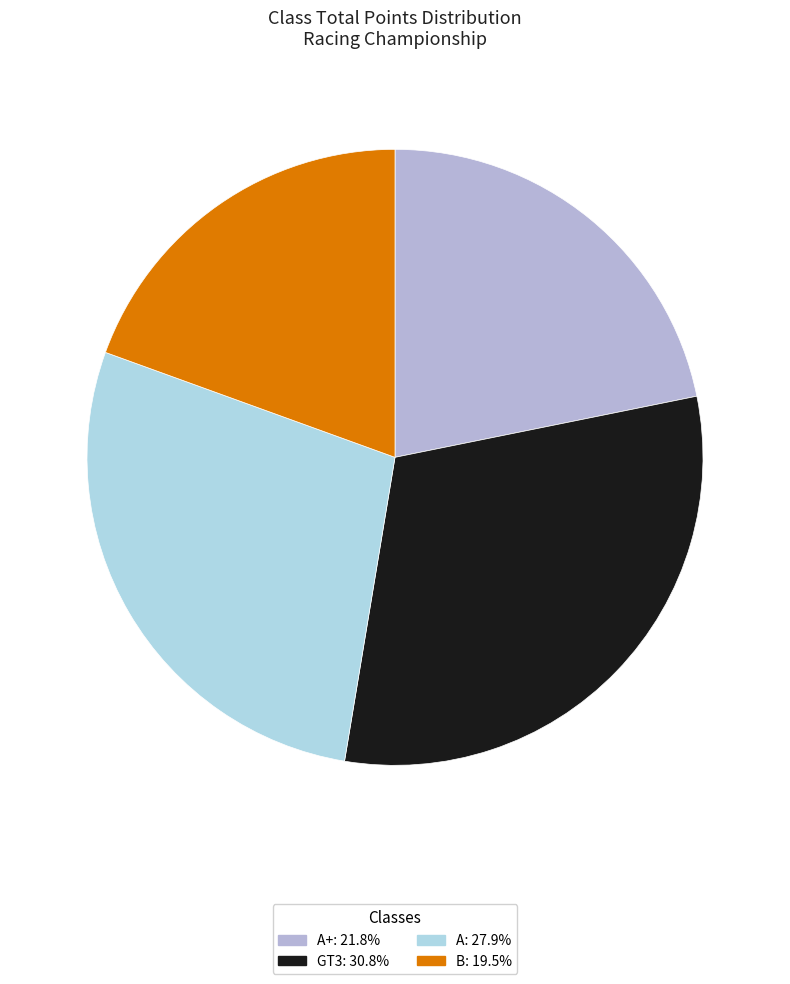

How many slices are in this pie chart?

4